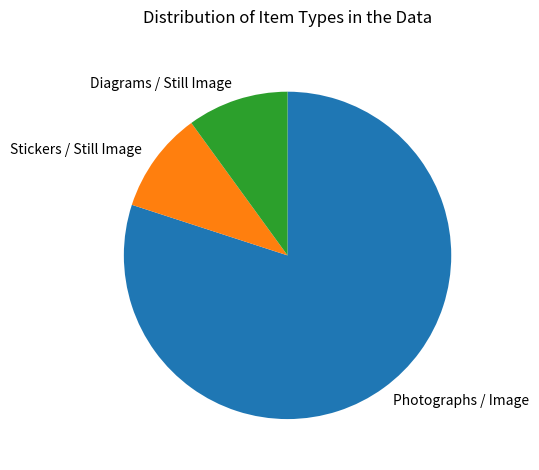

Do Photographs / Image and Diagrams / Still Image together represent more than half of the pie?

Yes